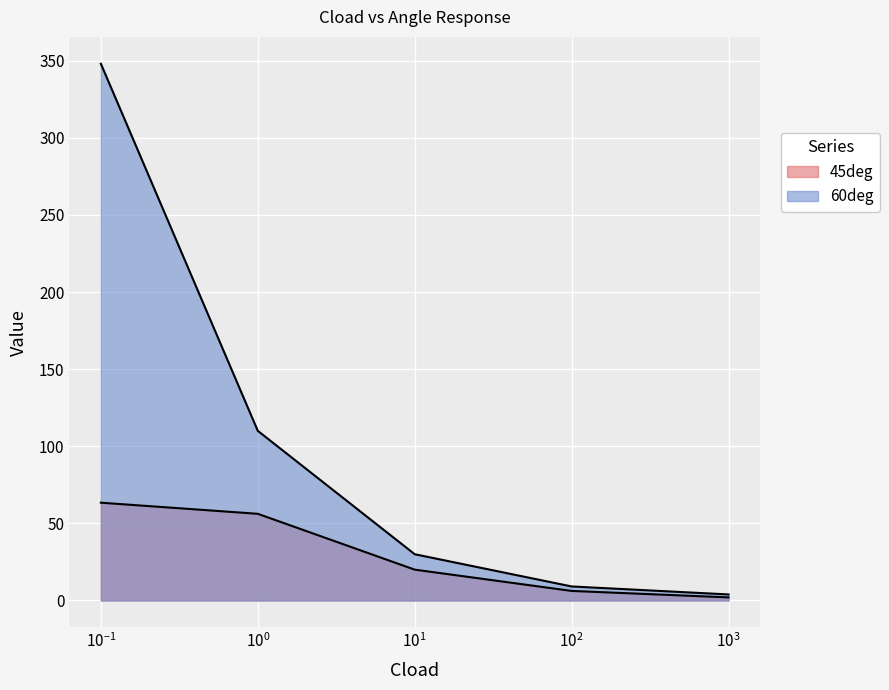

List the labels in order of 60deg value, smallest first.

1000, 100, 10, 1, 0.1